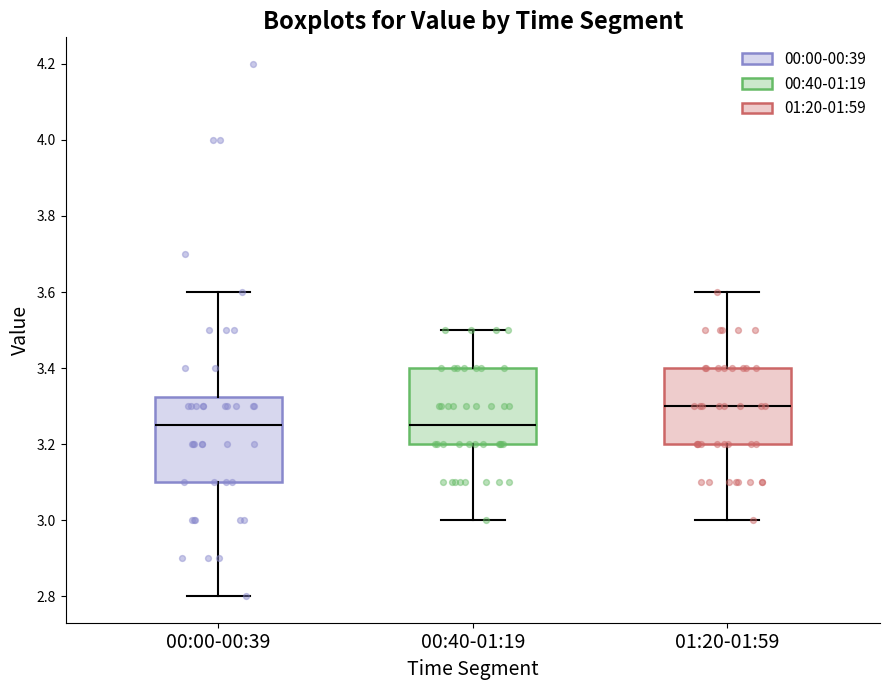

Reading left to right, transcribe this box plot: for each box, give where its median line is, the range the box spans, and where its two whiskers end, as read against the y-axis. The values are not printed on the chart, so give them approximately, as read against the axis.

00:00-00:39: median 3.26, box 3.10 to 3.32, whiskers 2.80 to 3.60
00:40-01:19: median 3.26, box 3.20 to 3.40, whiskers 3.00 to 3.50
01:20-01:59: median 3.30, box 3.20 to 3.40, whiskers 3.00 to 3.60